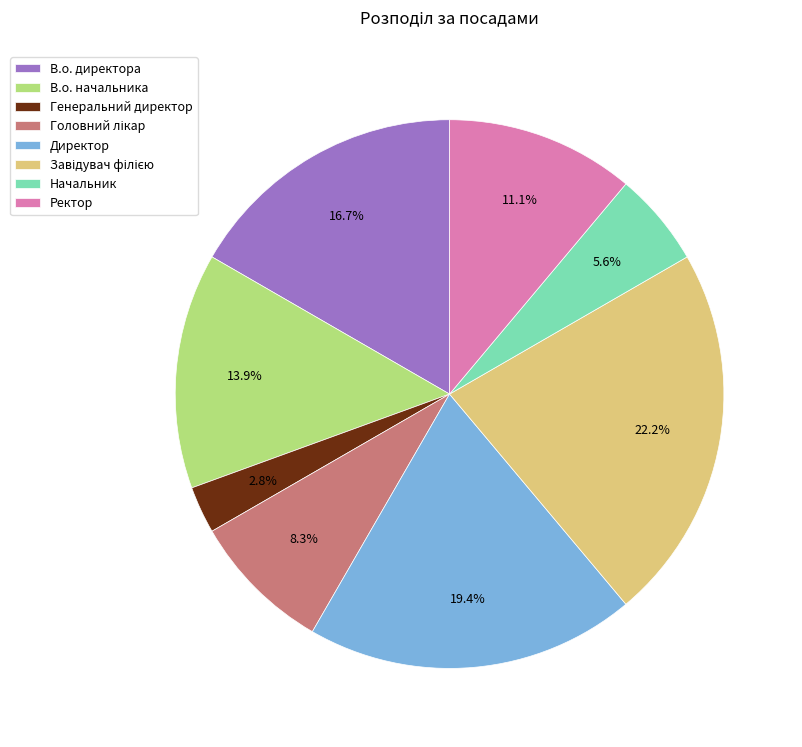

To the nearest percent, what is the average slice percentage?

12%